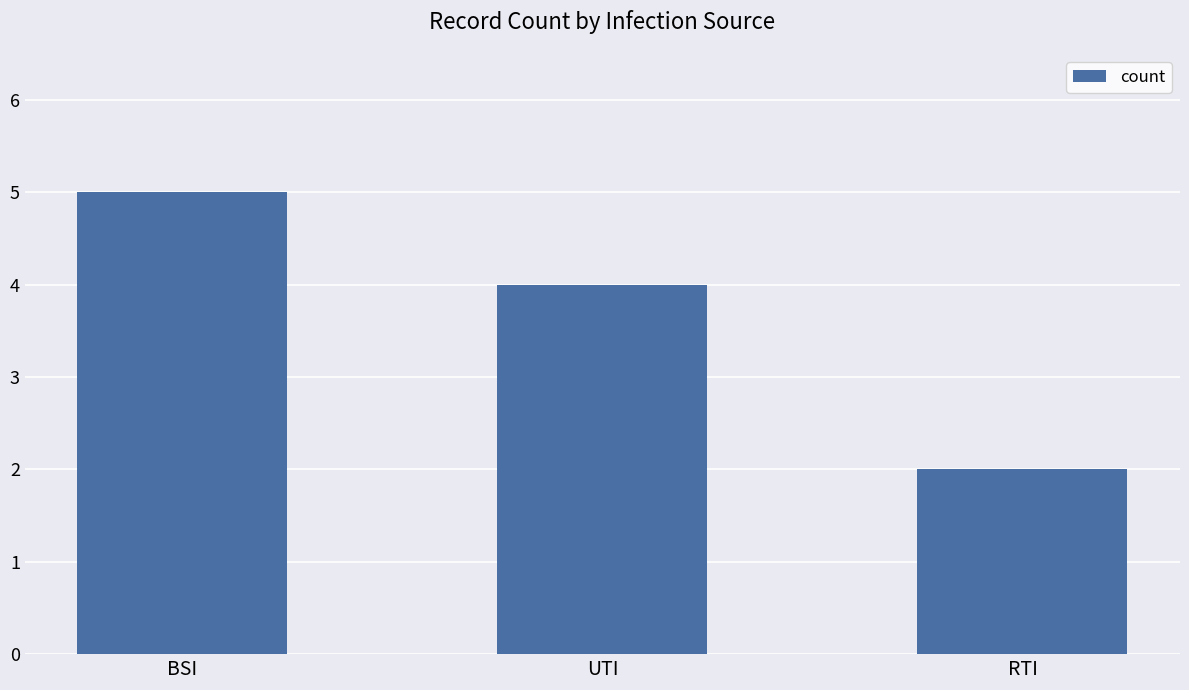

What is the change in value from BSI to UTI?

-1